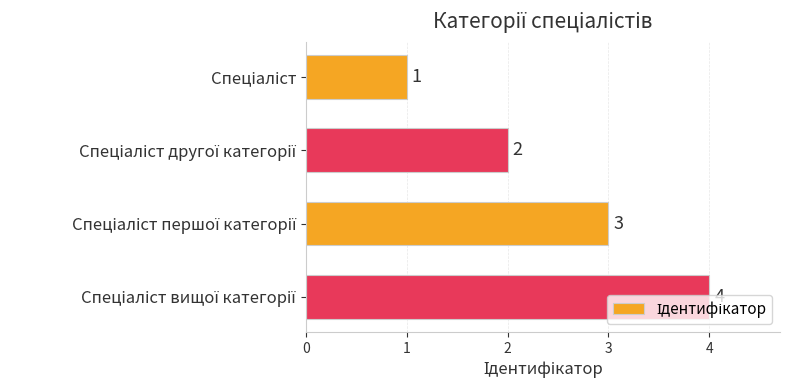

What is the greatest value displayed?

4